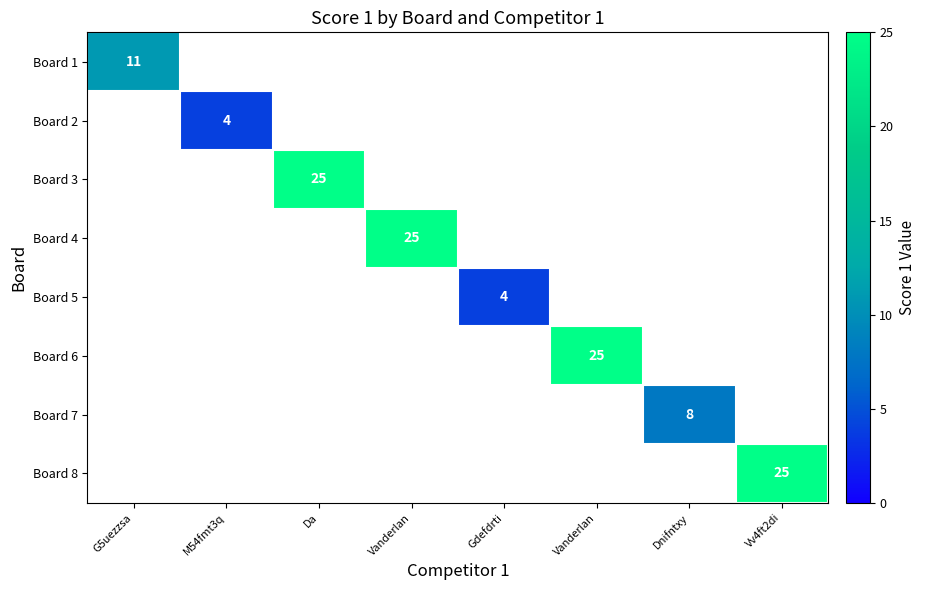

How many categories are shown in the chart?

8